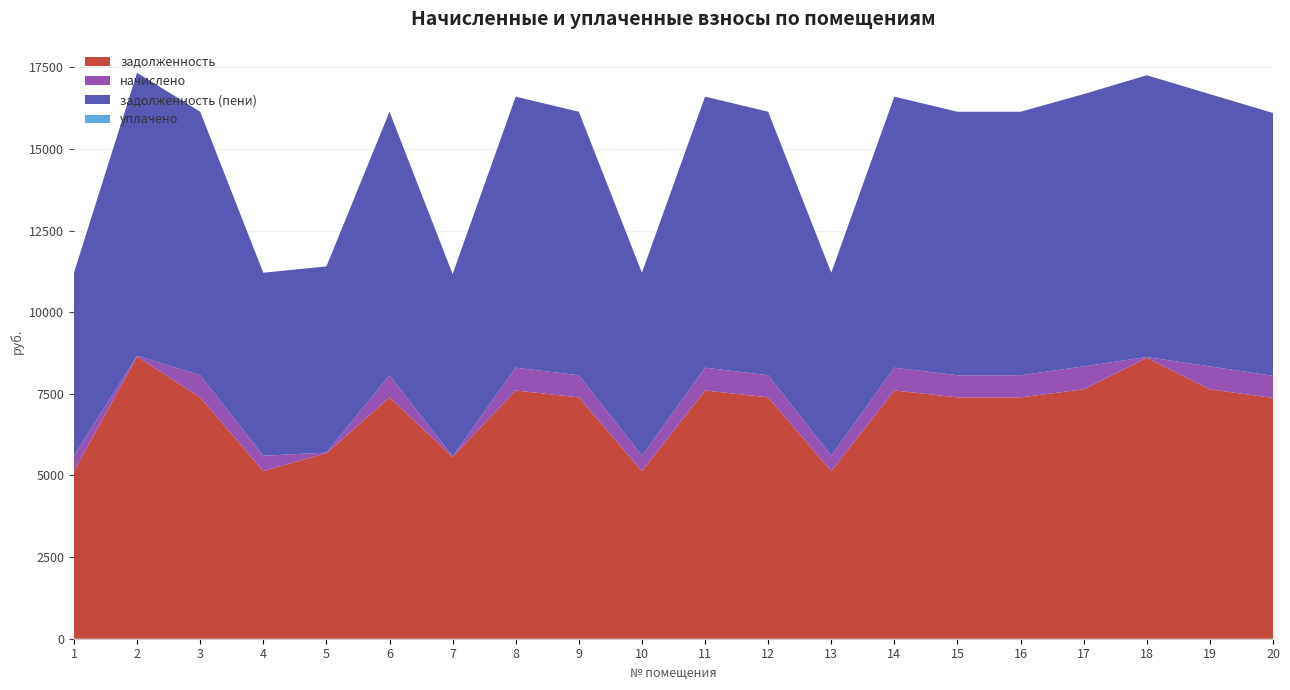

Reading left to right, list all the values displayed in this chart.

задолженность: 5133.2	8640.0	7391.2	5133.2	5683.2	7391.2	5568.0	7602.8	7391.2	5133.2	7602.8	7391.2	5133.2	7602.8	7391.2	7391.2	7638.1	8601.6	7638.1	7373.5
начислено: 471.4	27.0	678.8	471.4	17.8	678.8	17.4	698.2	678.8	471.4	698.2	678.8	471.4	698.2	678.8	678.8	701.5	26.9	701.5	677.2
задолженность (пени): 5604.7	8667.0	8069.9	5604.7	5701.0	8069.9	5585.4	8301.1	8069.9	5604.7	8301.1	8069.9	5604.7	8301.1	8069.9	8069.9	8339.6	8628.5	8339.6	8050.7
уплачено: 0.0	0.0	0.0	0.0	0.0	0.0	0.0	0.0	0.0	0.0	0.0	0.0	0.0	0.0	0.0	0.0	0.0	0.0	0.0	0.0